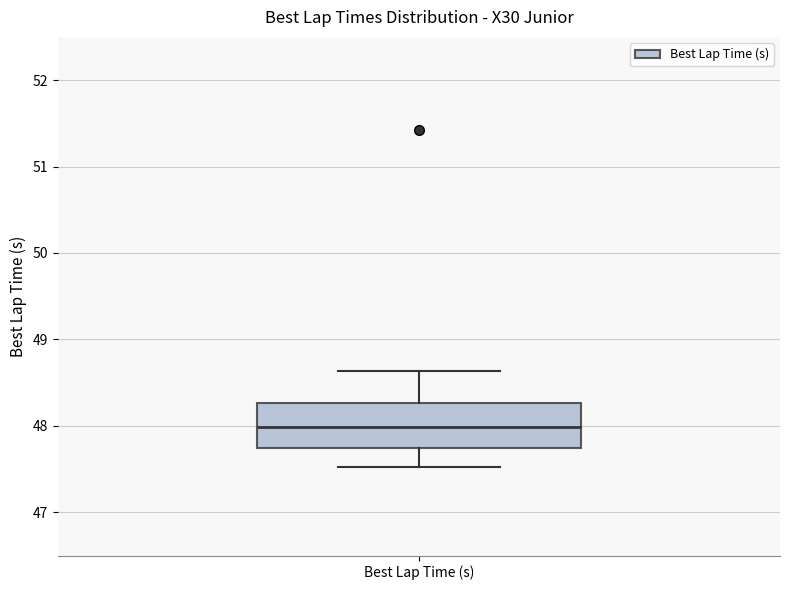

Read this box plot against the y-axis: the position of the median line, the range covered by the box, and the ends of both whiskers. The values are not printed on the chart, so give them approximately, as read against the axis.

median 48.0, box 47.7 to 48.3, whiskers 47.5 to 48.6